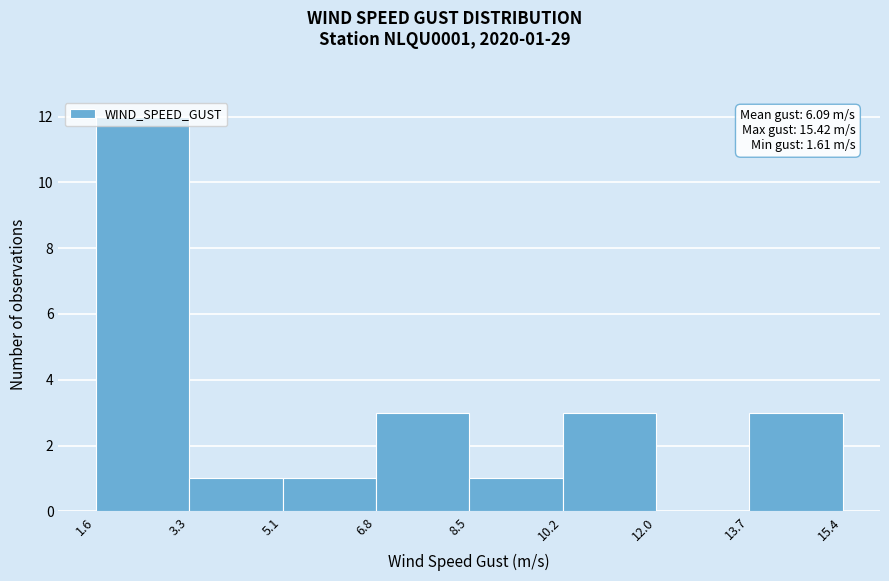

Which range on the x-axis has the tallest bar?

1.6 to 3.3